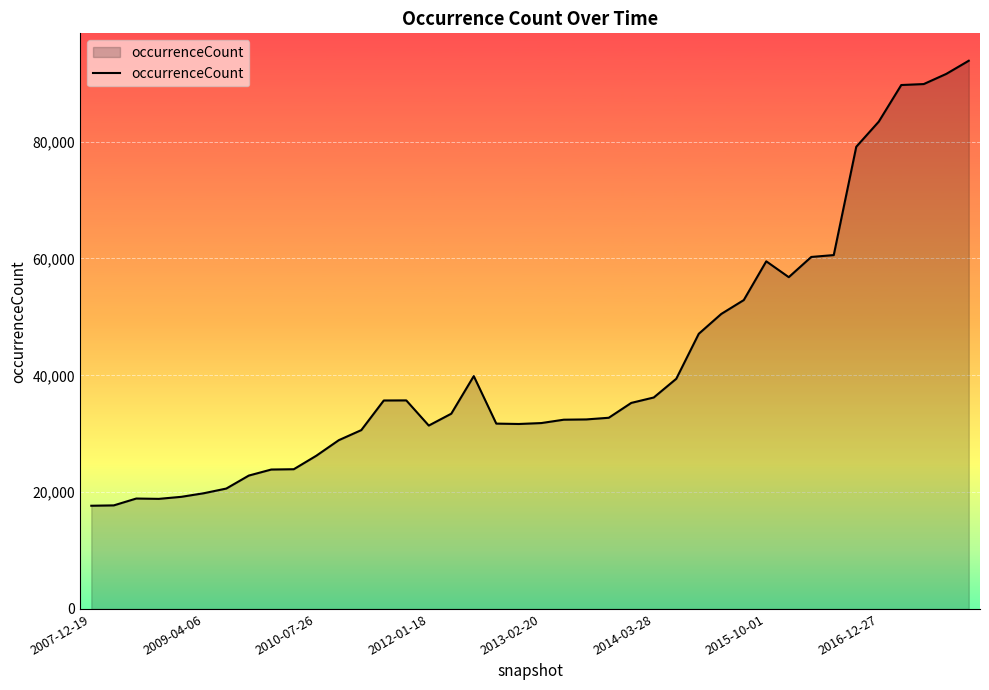

Does the chart have visible grid lines?

Yes